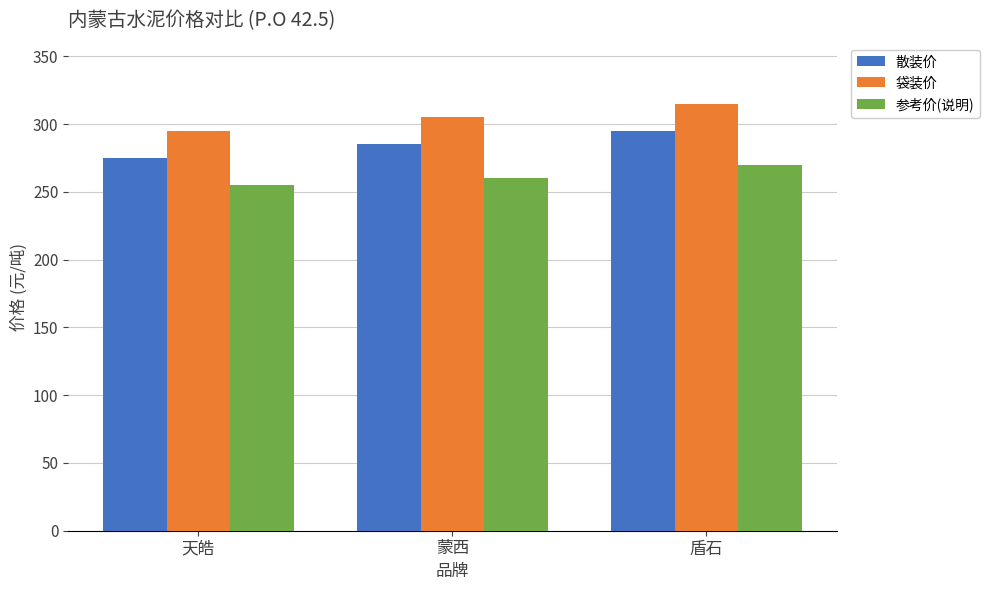

What is the maximum value for 散装价?

295